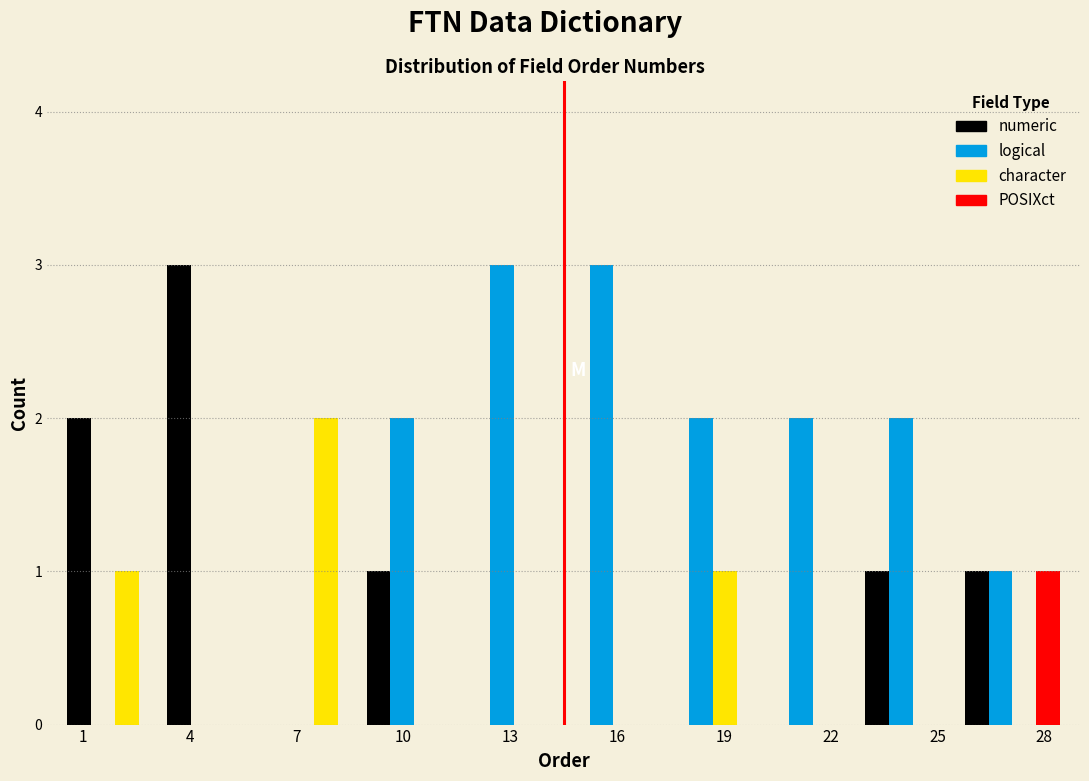

In the character series, which range on the x-axis has the tallest bar?

6.1 to 8.9